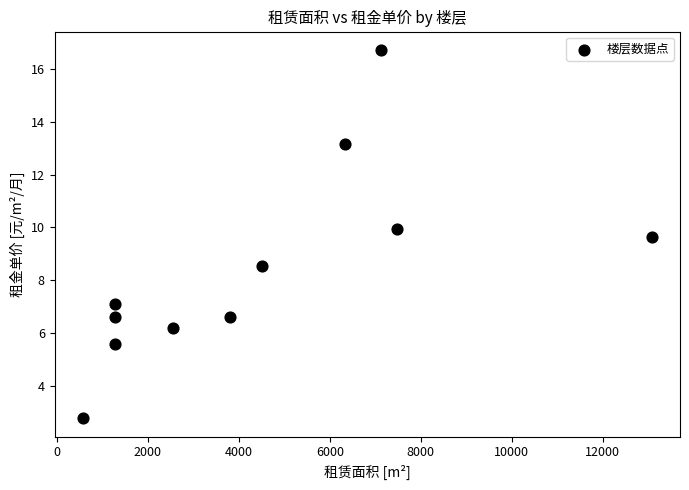

What Y value in the scatter plot is closest to 9?

8.5